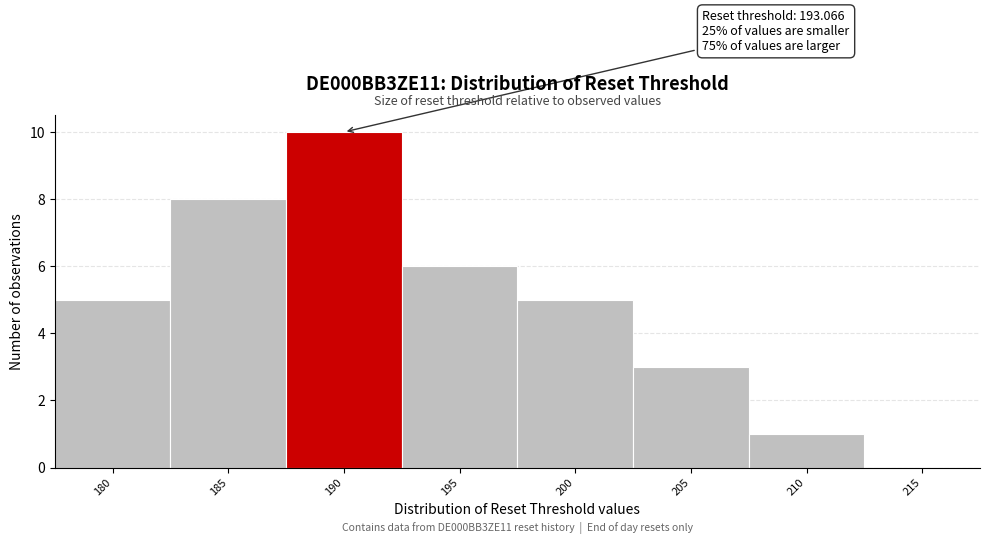

Reading right to left, transcribe all the data shown in this chart.

215=0	210=1	205=3	200=5	195=6	190=10	185=8	180=5